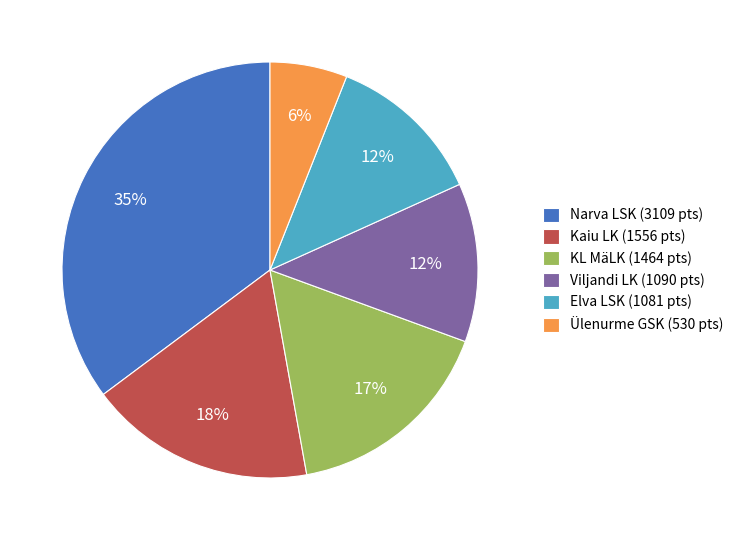

To the nearest percent, what is the difference between the largest and smallest slice percentages?

29%